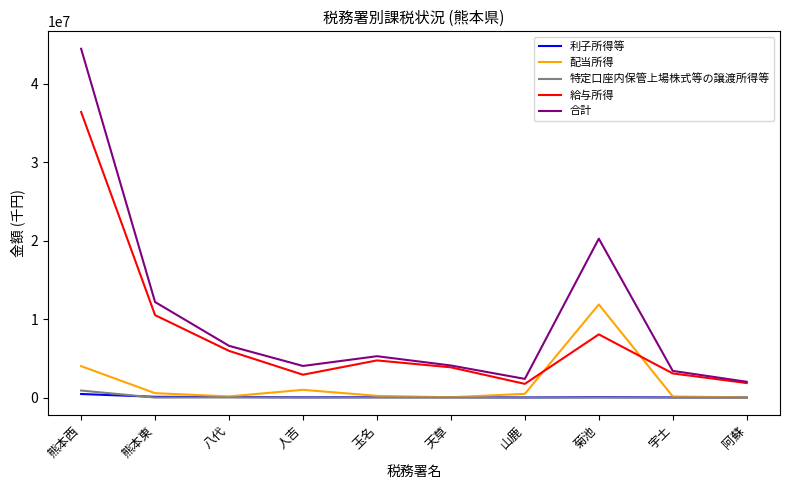

What is the greatest value displayed?

44449031